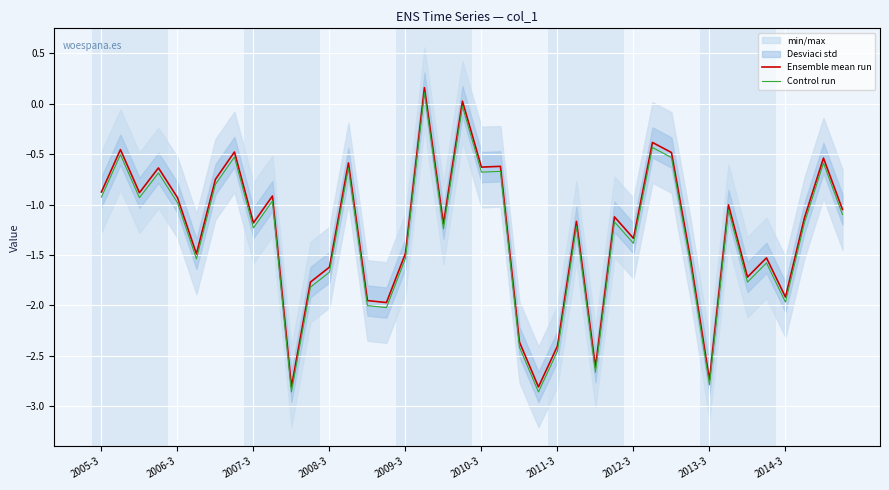

At which label does Control run first exceed -1?

2005-3